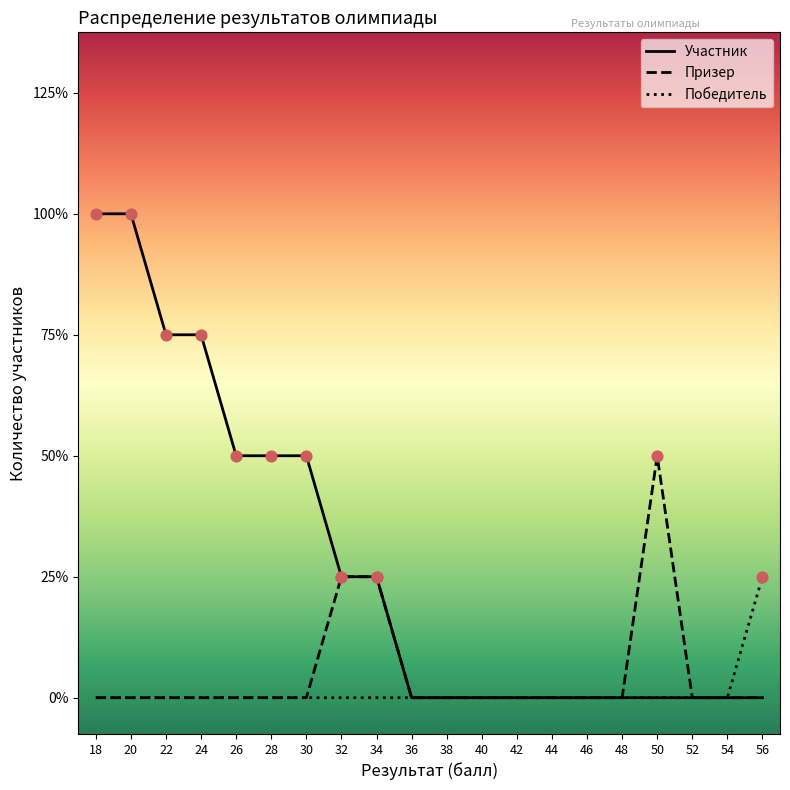

Which series contains the highest Y value?

Участник